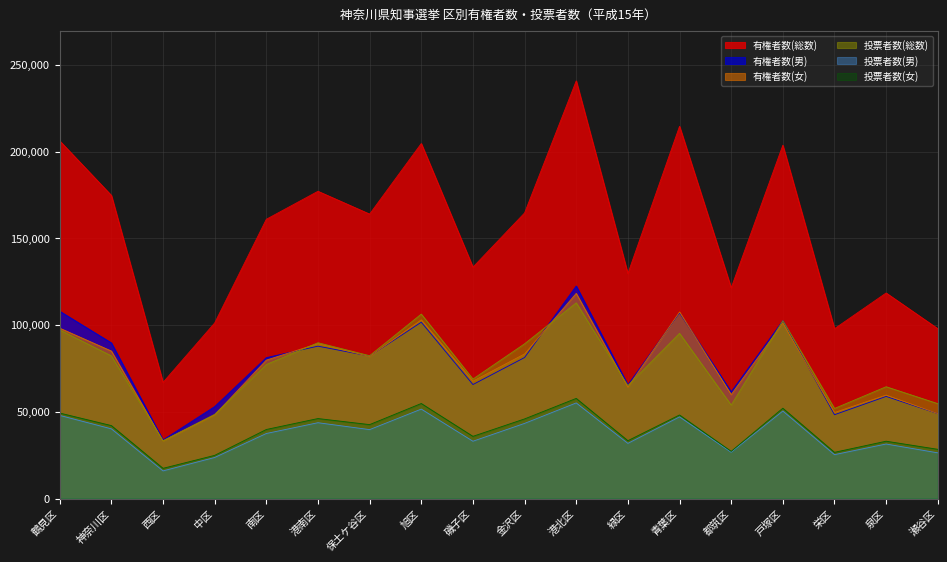

Which series changed the most between 中区 and 保土ケ谷区?

有権者数(総数)